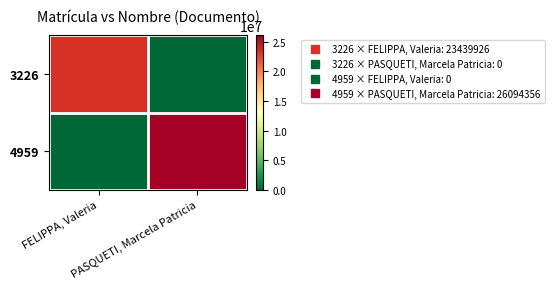

What is the total value across all series at PASQUETI, Marcela Patricia?

26094356